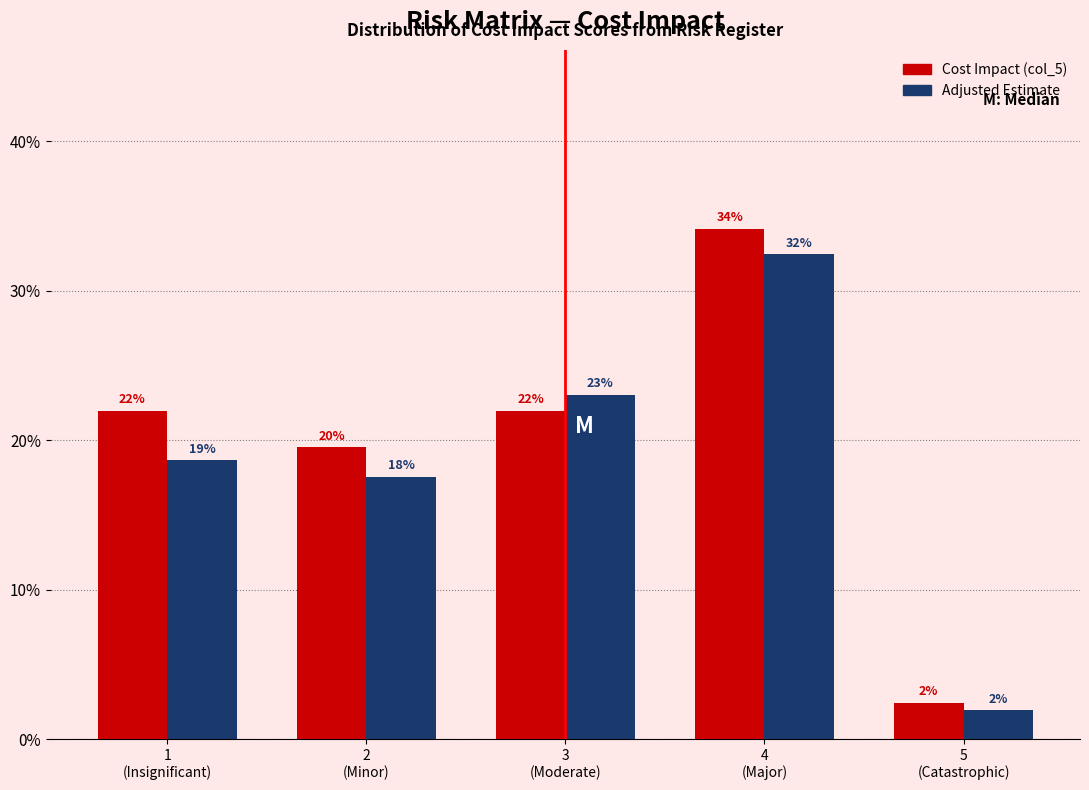

What is the average value of the Cost Impact (col_5) series?

20.0